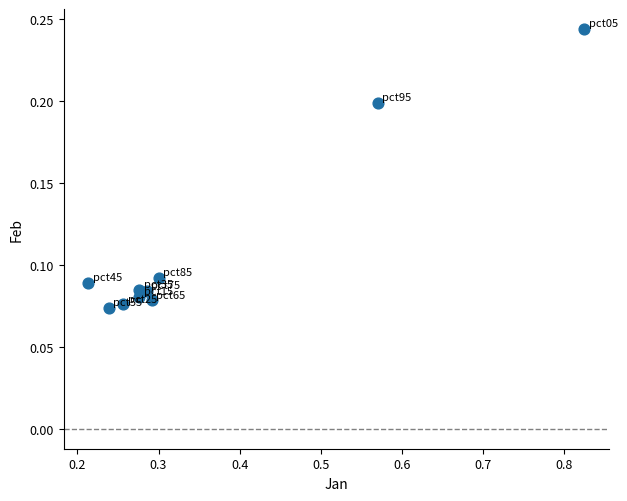

What is the average X value?

0.4